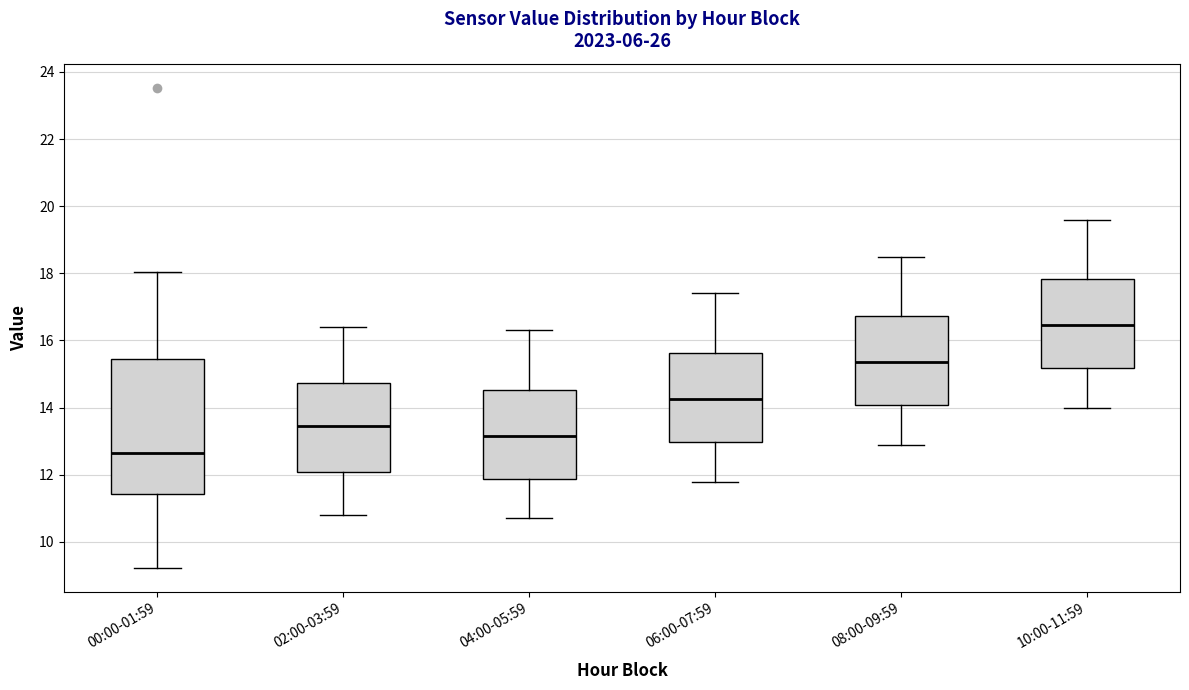

Where does the upper whisker of the box for 10:00-11:59 end on the y-axis? The values are not printed on the chart, so give them approximately, as read against the axis.

19.6